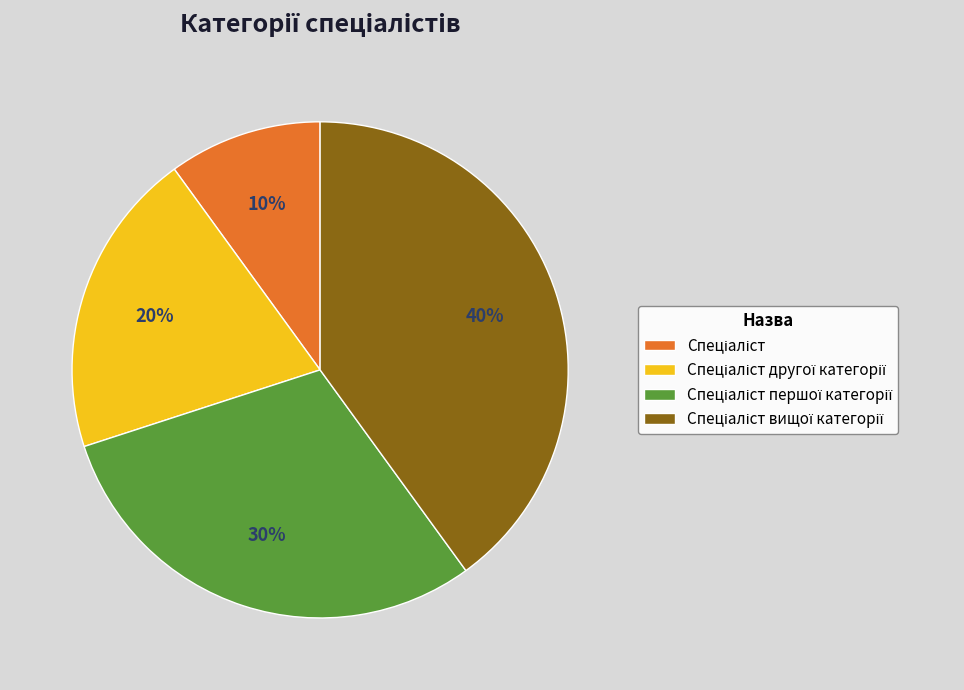

Is there any slice that represents more than half of the pie?

No